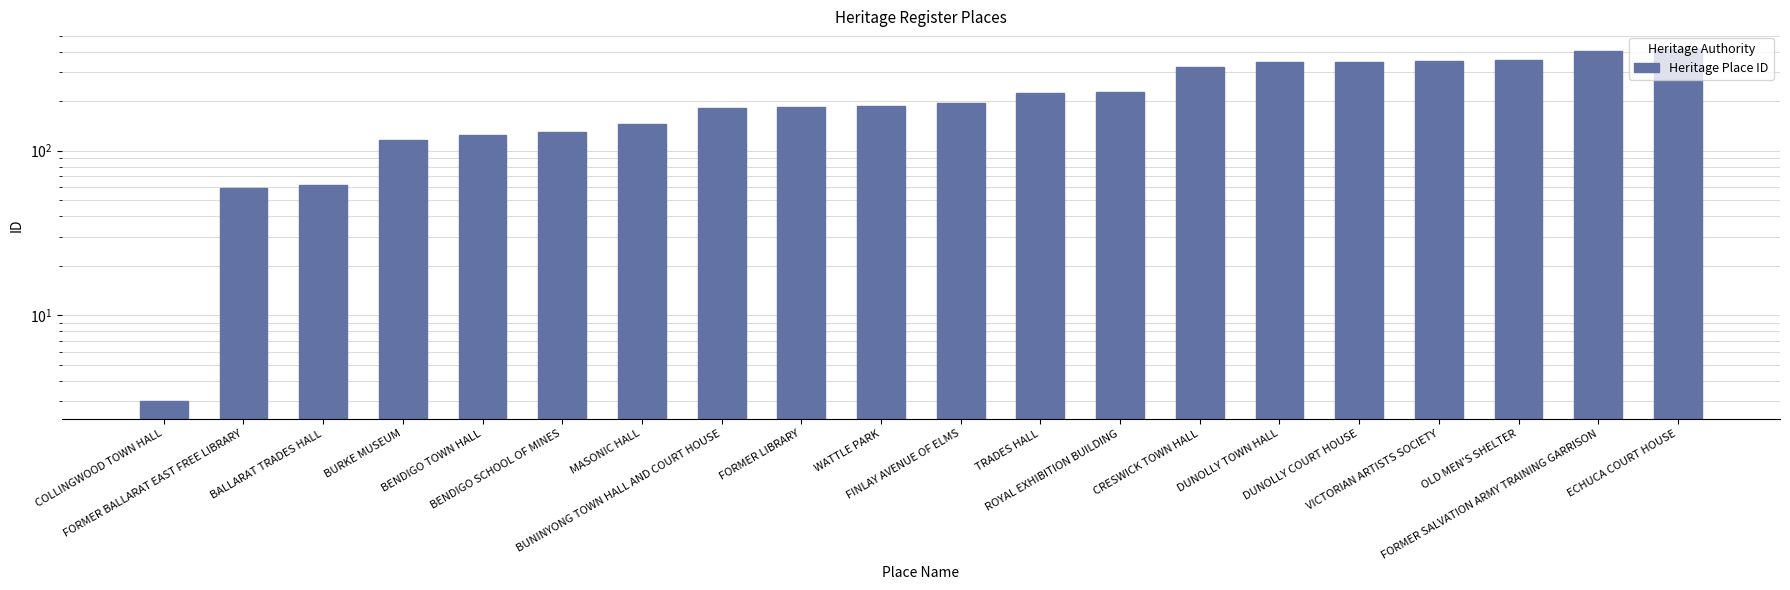

What is the approximate value at DUNOLLY TOWN HALL, to the nearest 10?

340